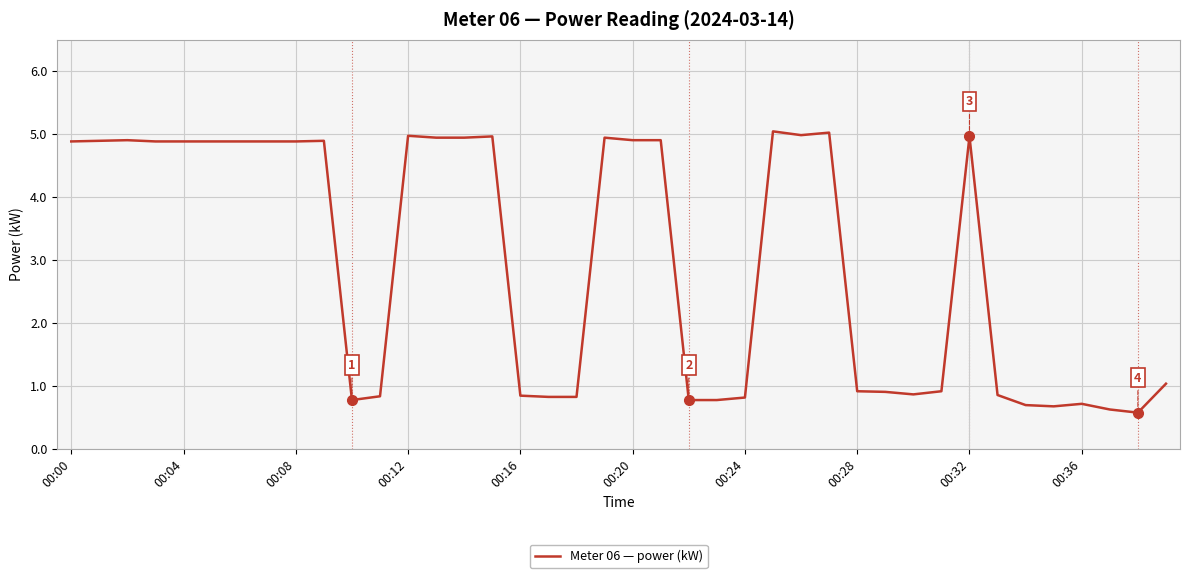

What is the minimum value shown in the chart?

0.6